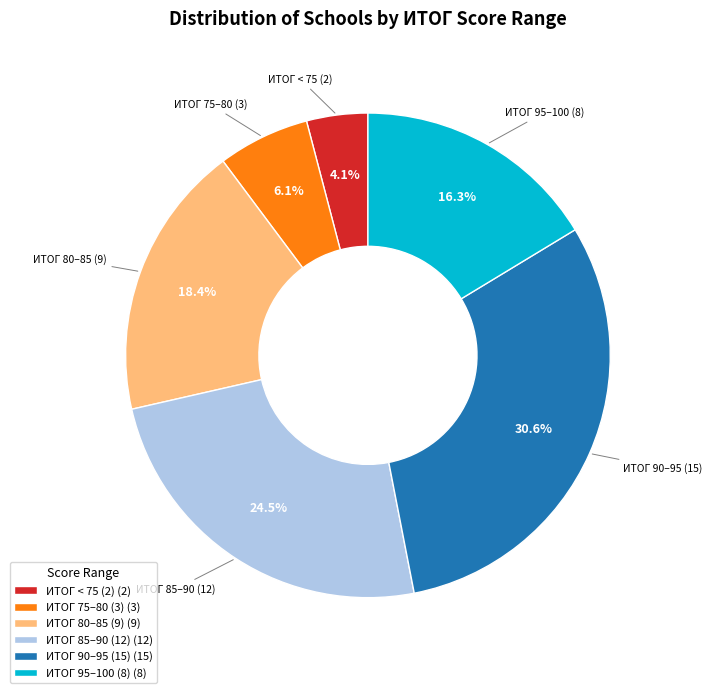

What portion of the pie excludes ИТОГ 85–90 (12) (12)?

75.5%